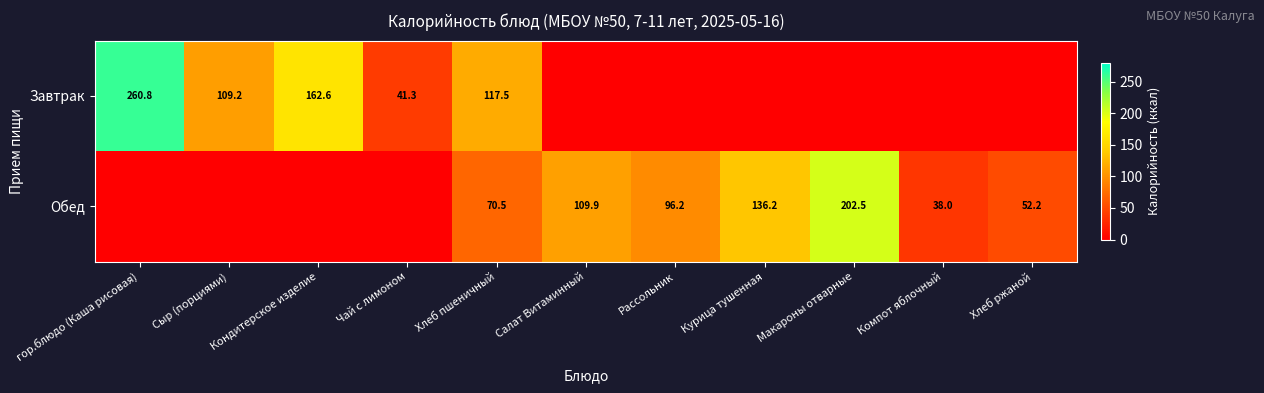

At which category is the sum across all series the highest?

гор.блюдо (Каша рисовая)